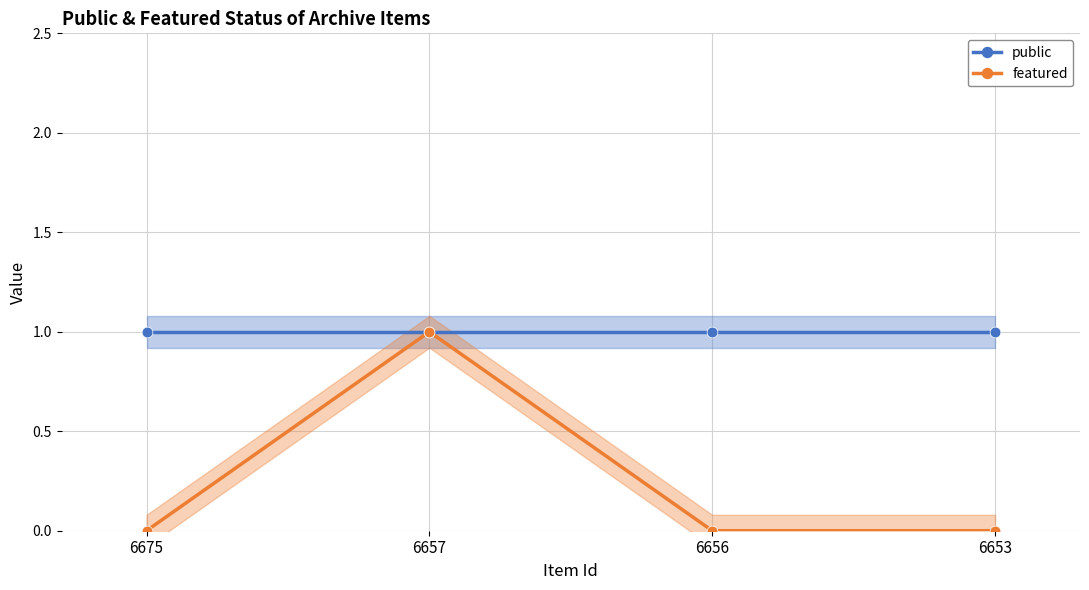

At which category is the sum across all series the highest?

6657